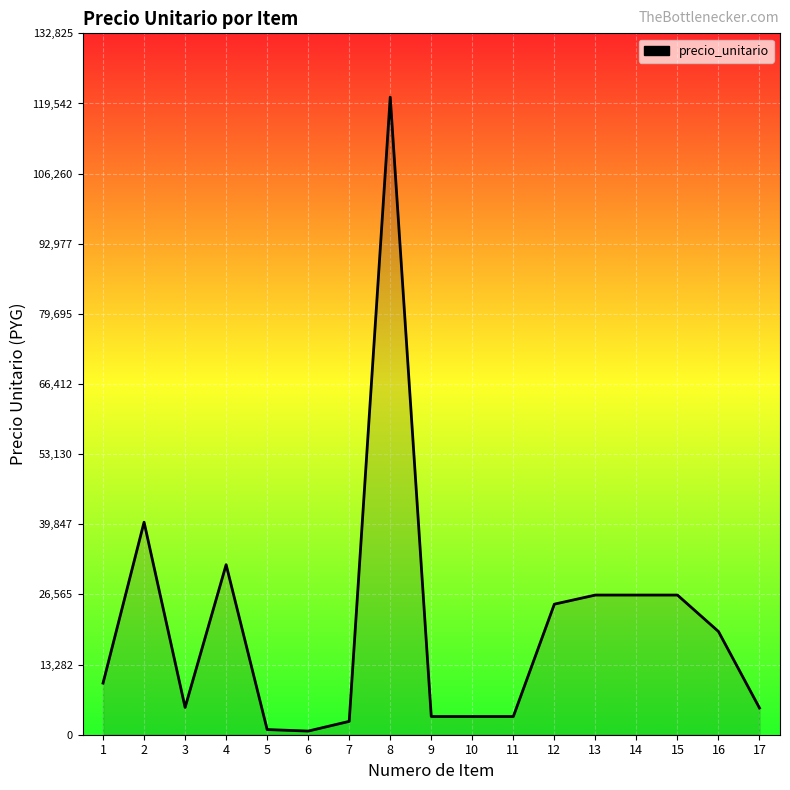

What is the ratio of the value at 4 to the value at 1?

3.3